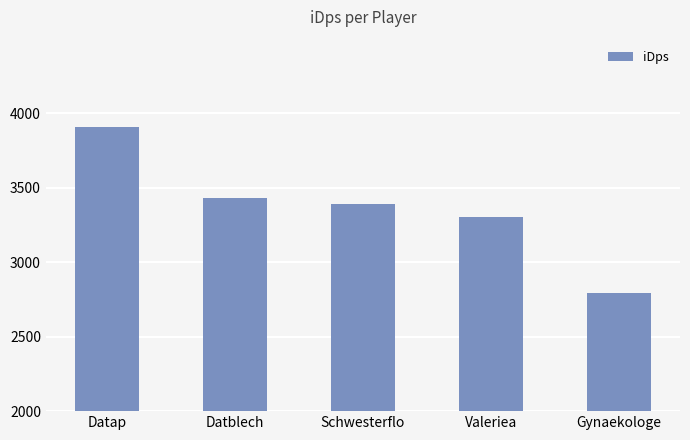

What is the maximum value shown in the chart?

3908.6